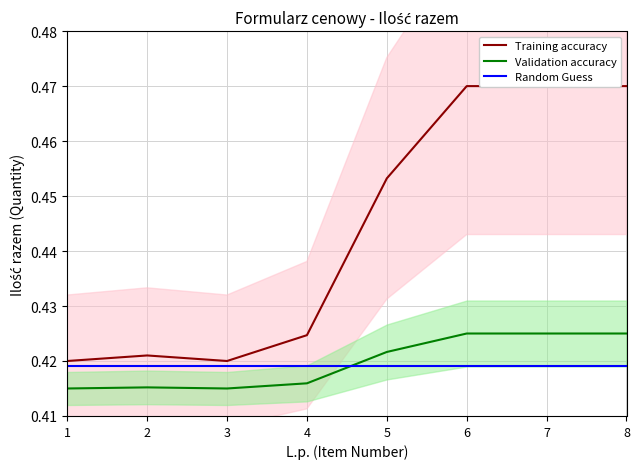

Is it true that Training accuracy equals 0.6 at 1?

False